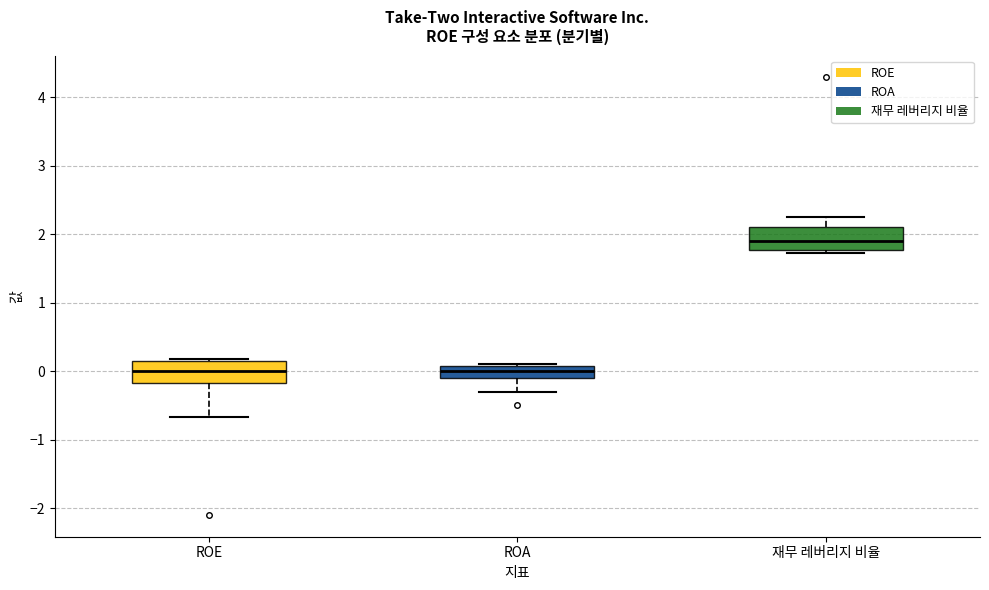

Where does the lower whisker of the box for ROE end on the y-axis? The values are not printed on the chart, so give them approximately, as read against the axis.

-0.7